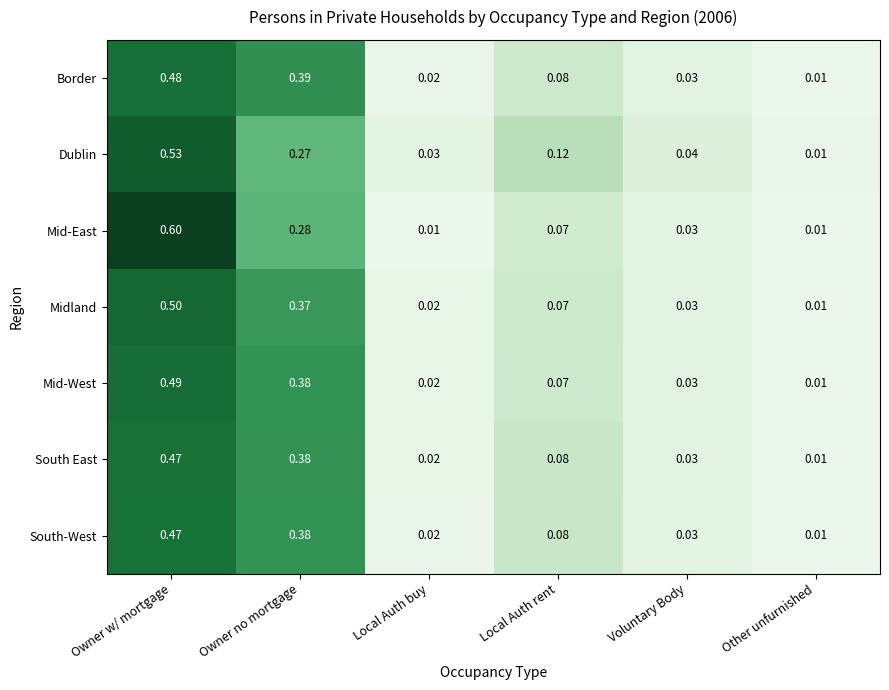

Which category has the lowest value in the South East series?

Other unfurnished